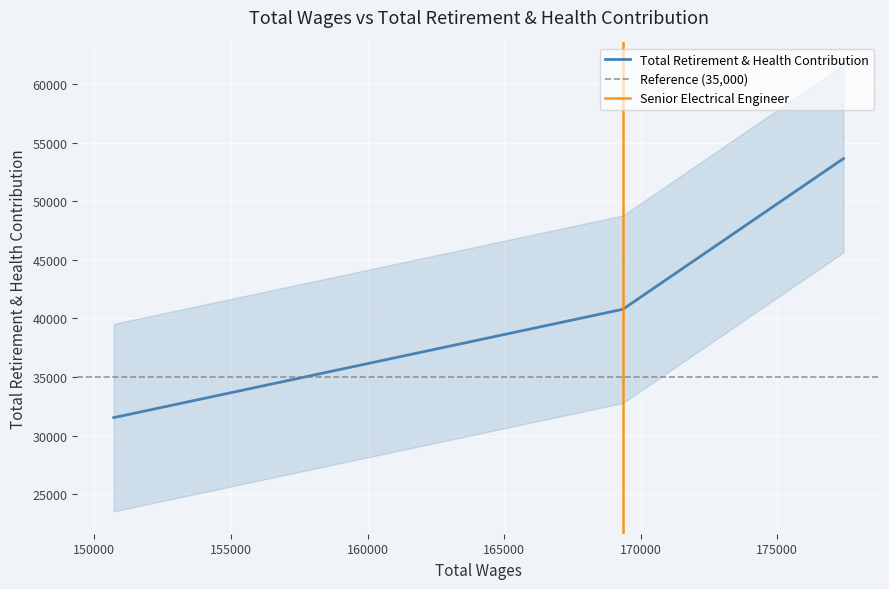

Approximately how many times larger is the value at Senior Electrical Engineer compared to Senior Software Engineer?

1.3